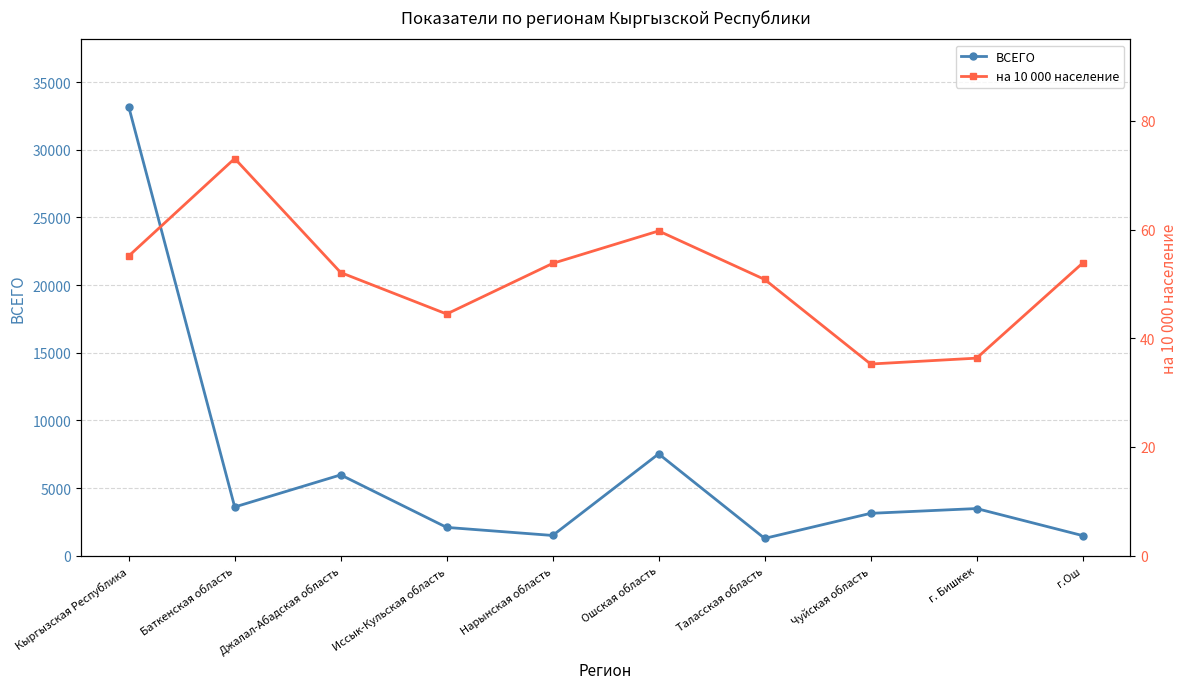

Reading left to right, list all the values displayed in this chart.

ВСЕГО: Кыргызская Республика=33187.0	Баткенская область=3599.0	Джалал-Абадская область=5972.0	Иссык-Кульская область=2090.0	Нарынская область=1493.0	Ошская область=7525.0	Таласская область=1277.0	Чуйская область=3129.0	г. Бишкек=3483.0	г.Ош=1484.0
на 10 000 население: Кыргызская Республика=55.1	Баткенская область=73.1	Джалал-Абадская область=52.1	Иссык-Кульская область=44.5	Нарынская область=53.8	Ошская область=59.7	Таласская область=50.8	Чуйская область=35.3	г. Бишкек=36.3	г.Ош=53.8